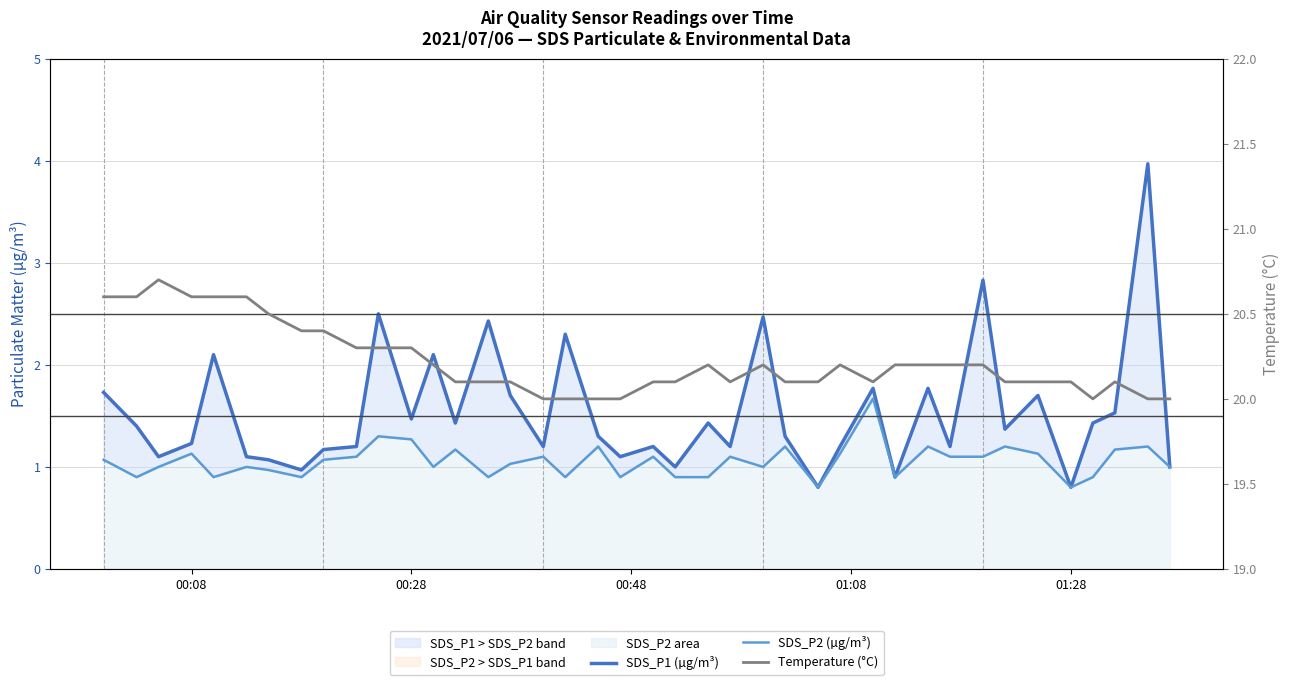

True or false: Temperature (°C) has more than 0 interior local peaks.

True